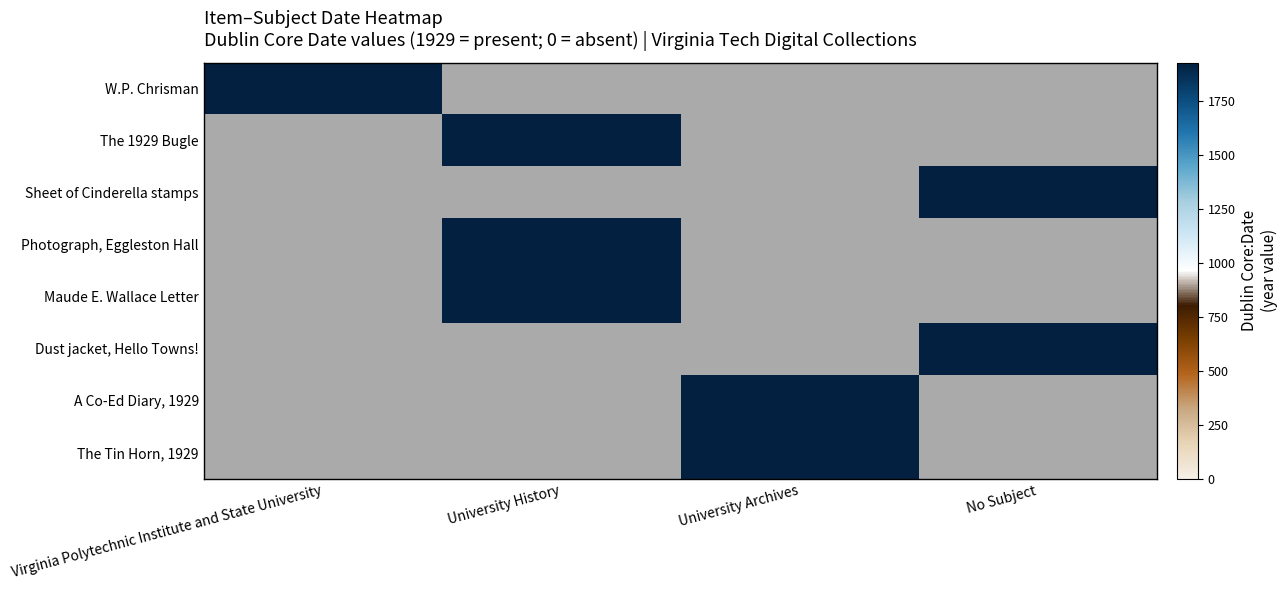

Count the number of categories in the chart.

4